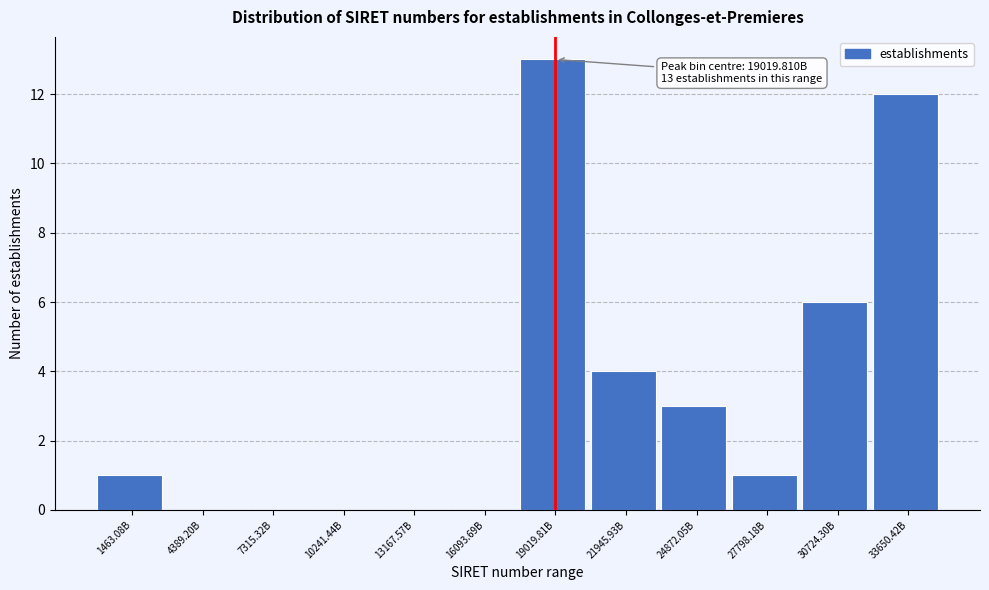

Reading left to right, what are all the values shown in this chart?

1463.08B=1	4389.20B=0	7315.32B=0	10241.44B=0	13167.57B=0	16093.69B=0	19019.81B=13	21945.93B=4	24872.05B=3	27798.18B=1	30724.30B=6	33650.42B=12